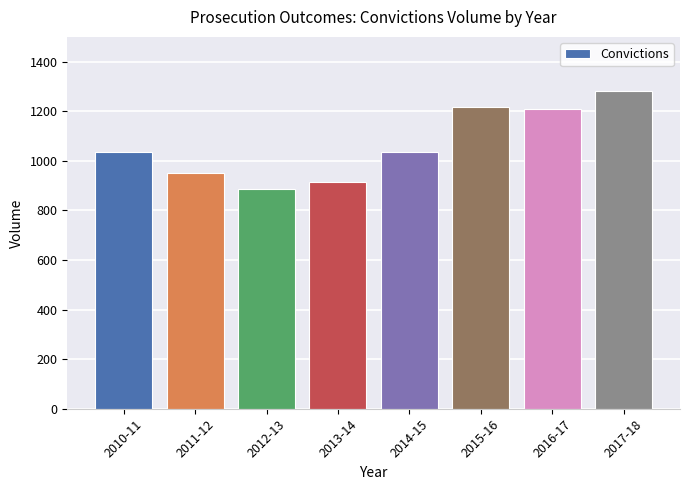

How many data points are less than 1037?

4